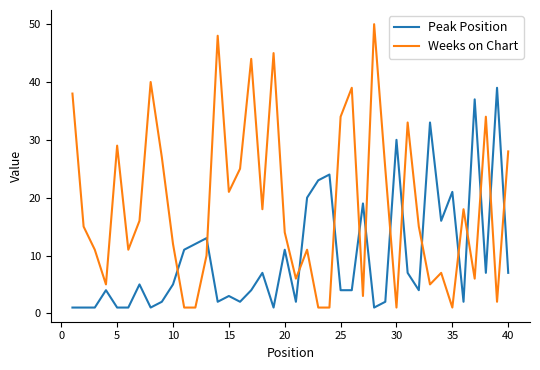

List the series in order of their overall mean, highest first.

Weeks on Chart, Peak Position